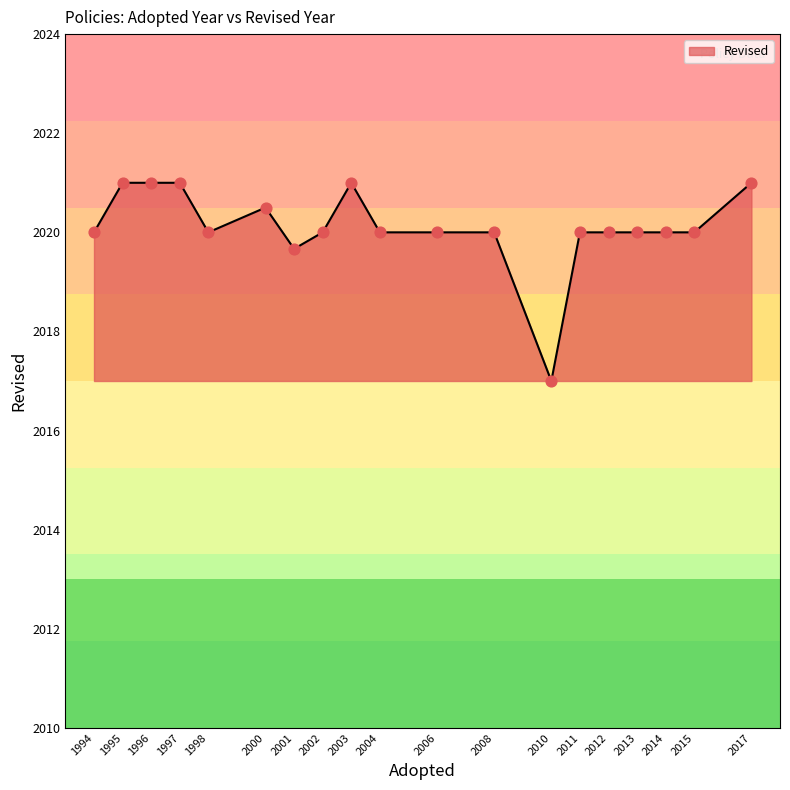

What is the change in value from 1997 to 1998?

-1.0